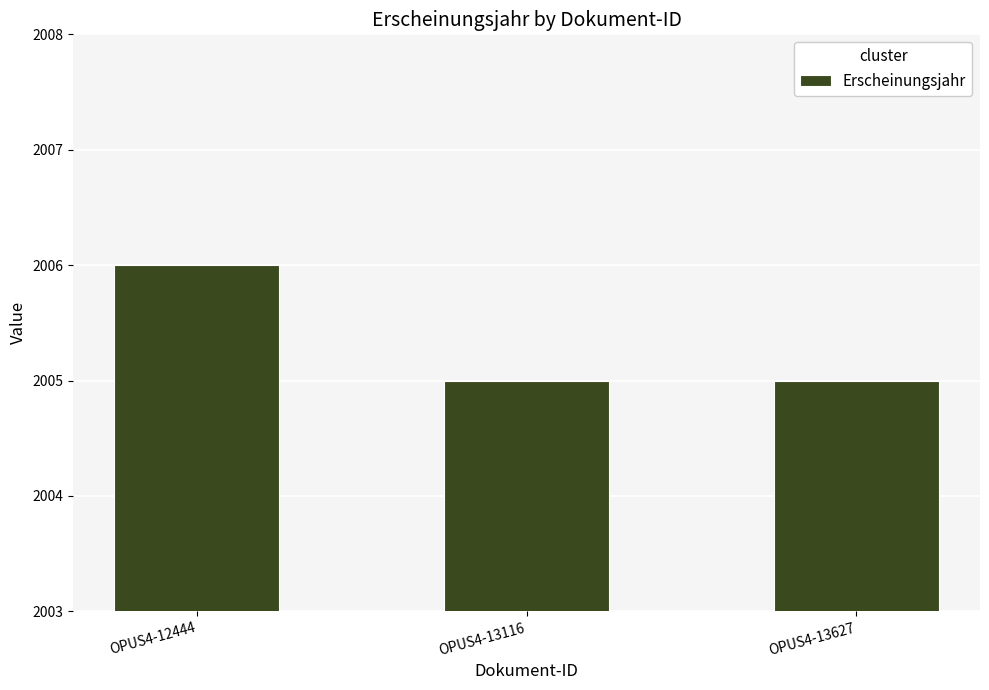

Between OPUS4-12444 and OPUS4-13627, which is larger?

OPUS4-12444